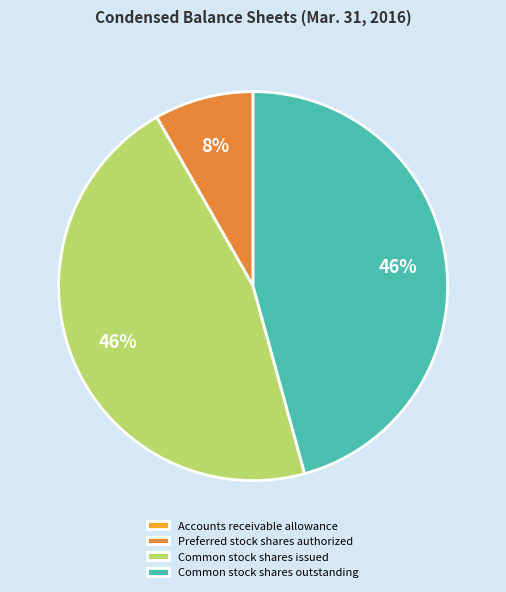

Which has a higher value, Preferred stock shares authorized or Common stock shares outstanding?

Common stock shares outstanding